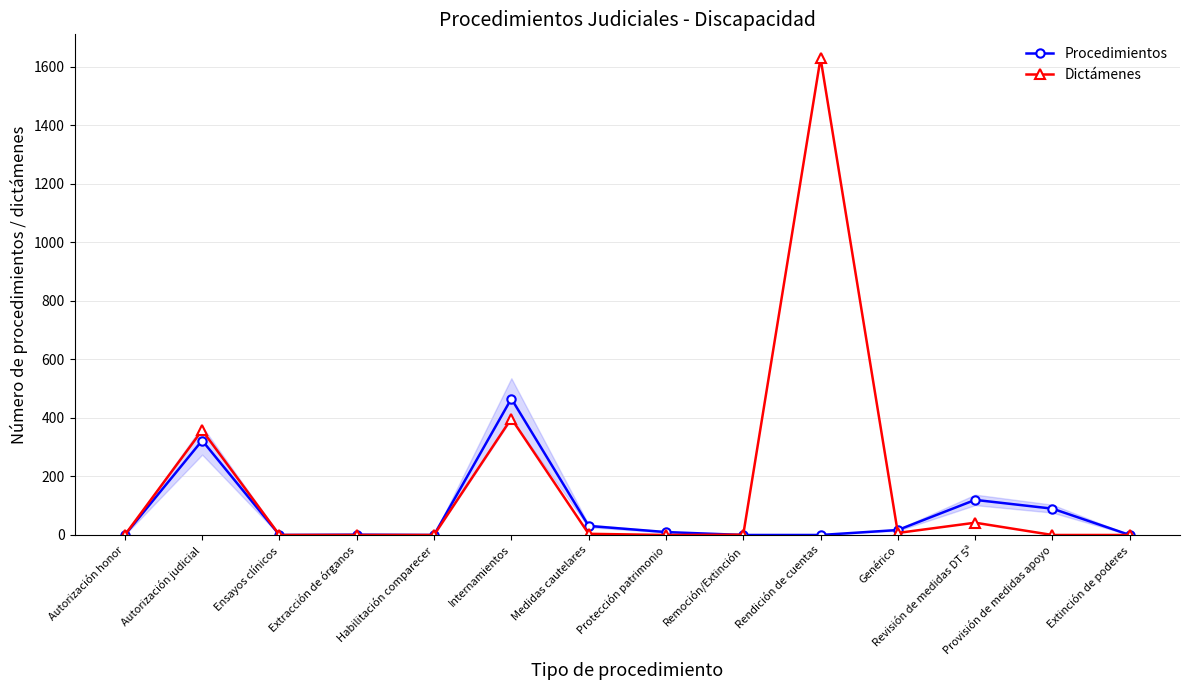

Which series has the widest spread of values?

Dictámenes